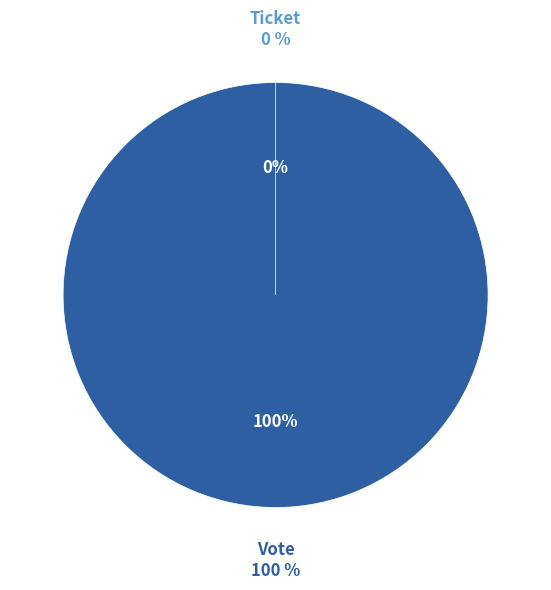

Which category accounts for the majority?

Vote